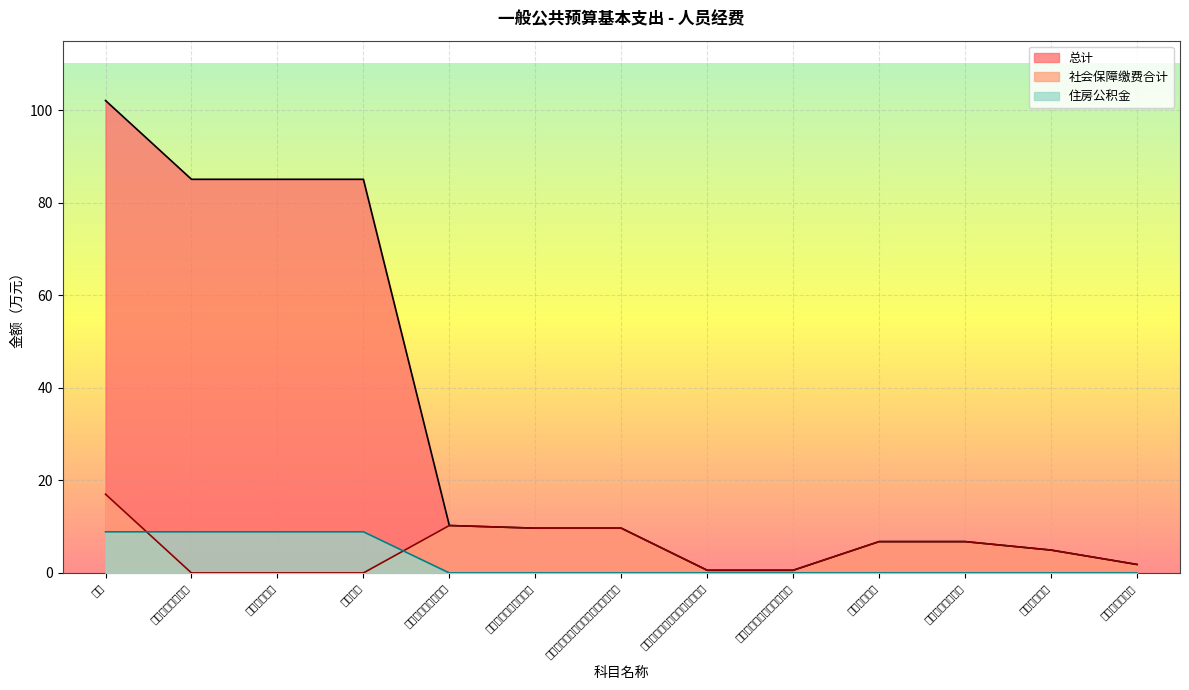

Reading left to right, transcribe all the data shown in this chart.

总计: 102.1	85.0	85.0	85.0	10.2	9.7	9.7	0.6	0.6	6.8	6.8	4.9	1.8
社会保障缴费合计: 17.0	0.0	0.0	0.0	10.2	9.7	9.7	0.6	0.6	6.8	6.8	4.9	1.8
住房公积金: 8.9	8.9	8.9	8.9	0.0	0.0	0.0	0.0	0.0	0.0	0.0	0.0	0.0